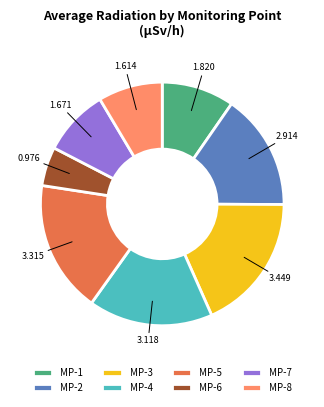

How many slices are in this pie chart?

8